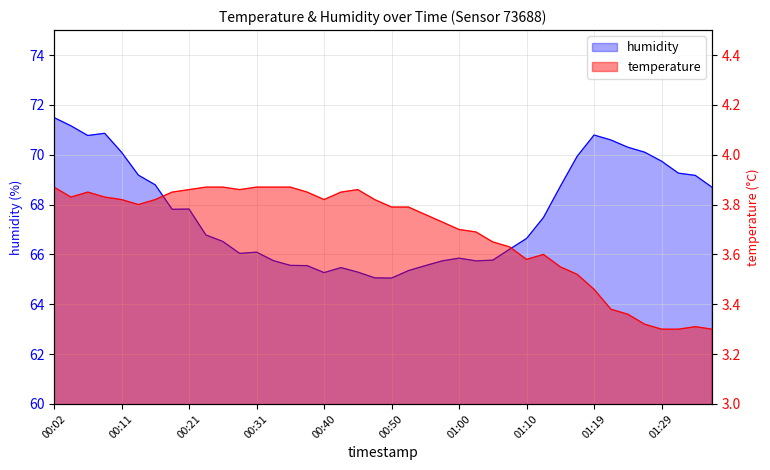

What are all the series names shown in the legend?

humidity, temperature